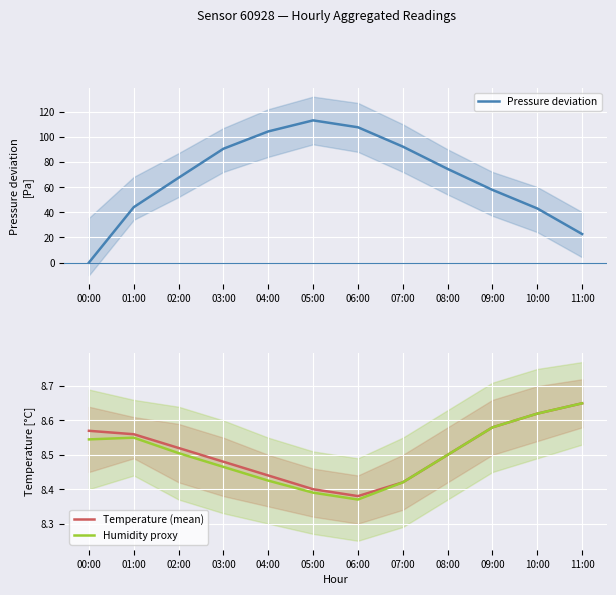

Count the Temperature (mean) values in the range 8 to 9.

12